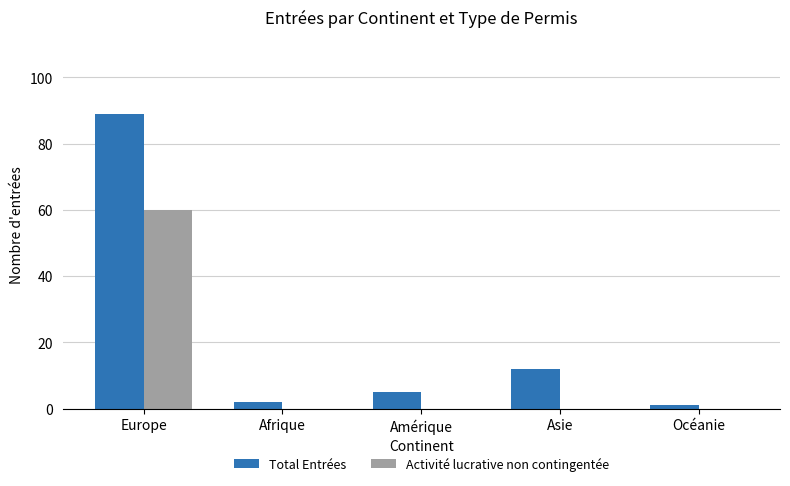

Which series changed the most between Amérique and Océanie?

Total Entrées